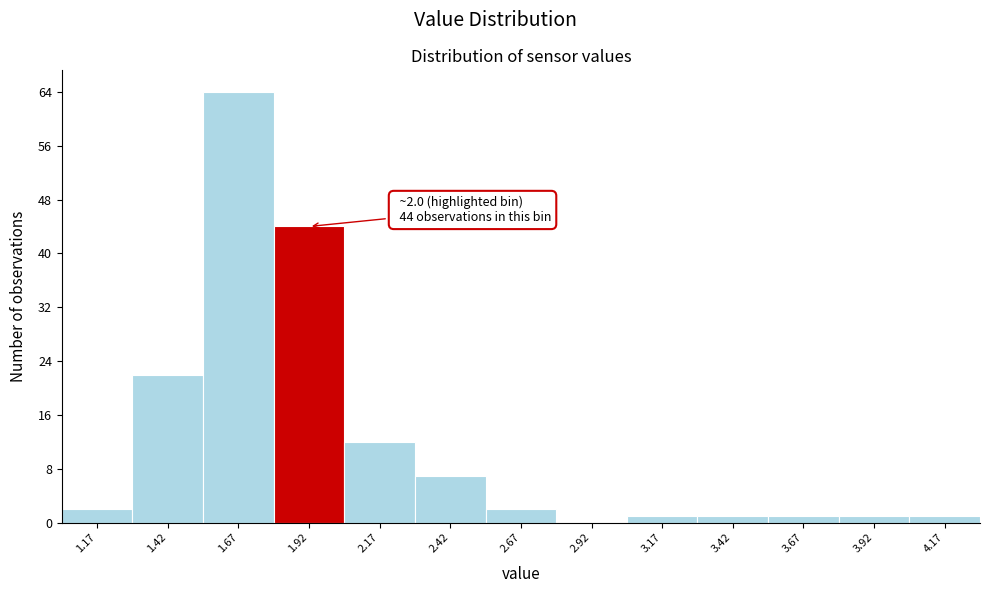

Which range on the x-axis has the tallest bar?

1.545 to 1.795